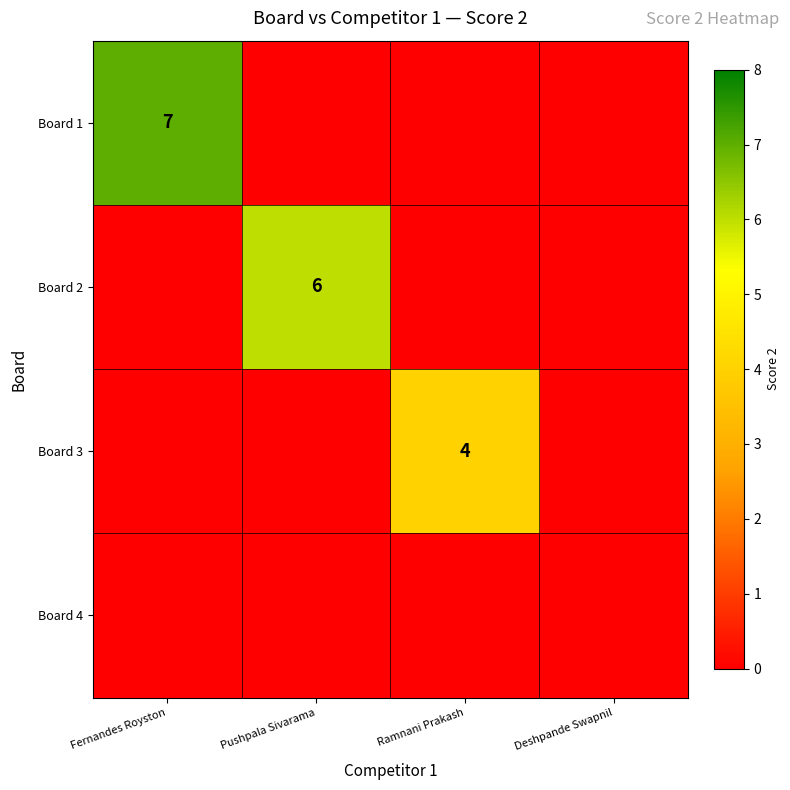

The Board 1 series shows 7 at Fernandes Royston. True or false?

True